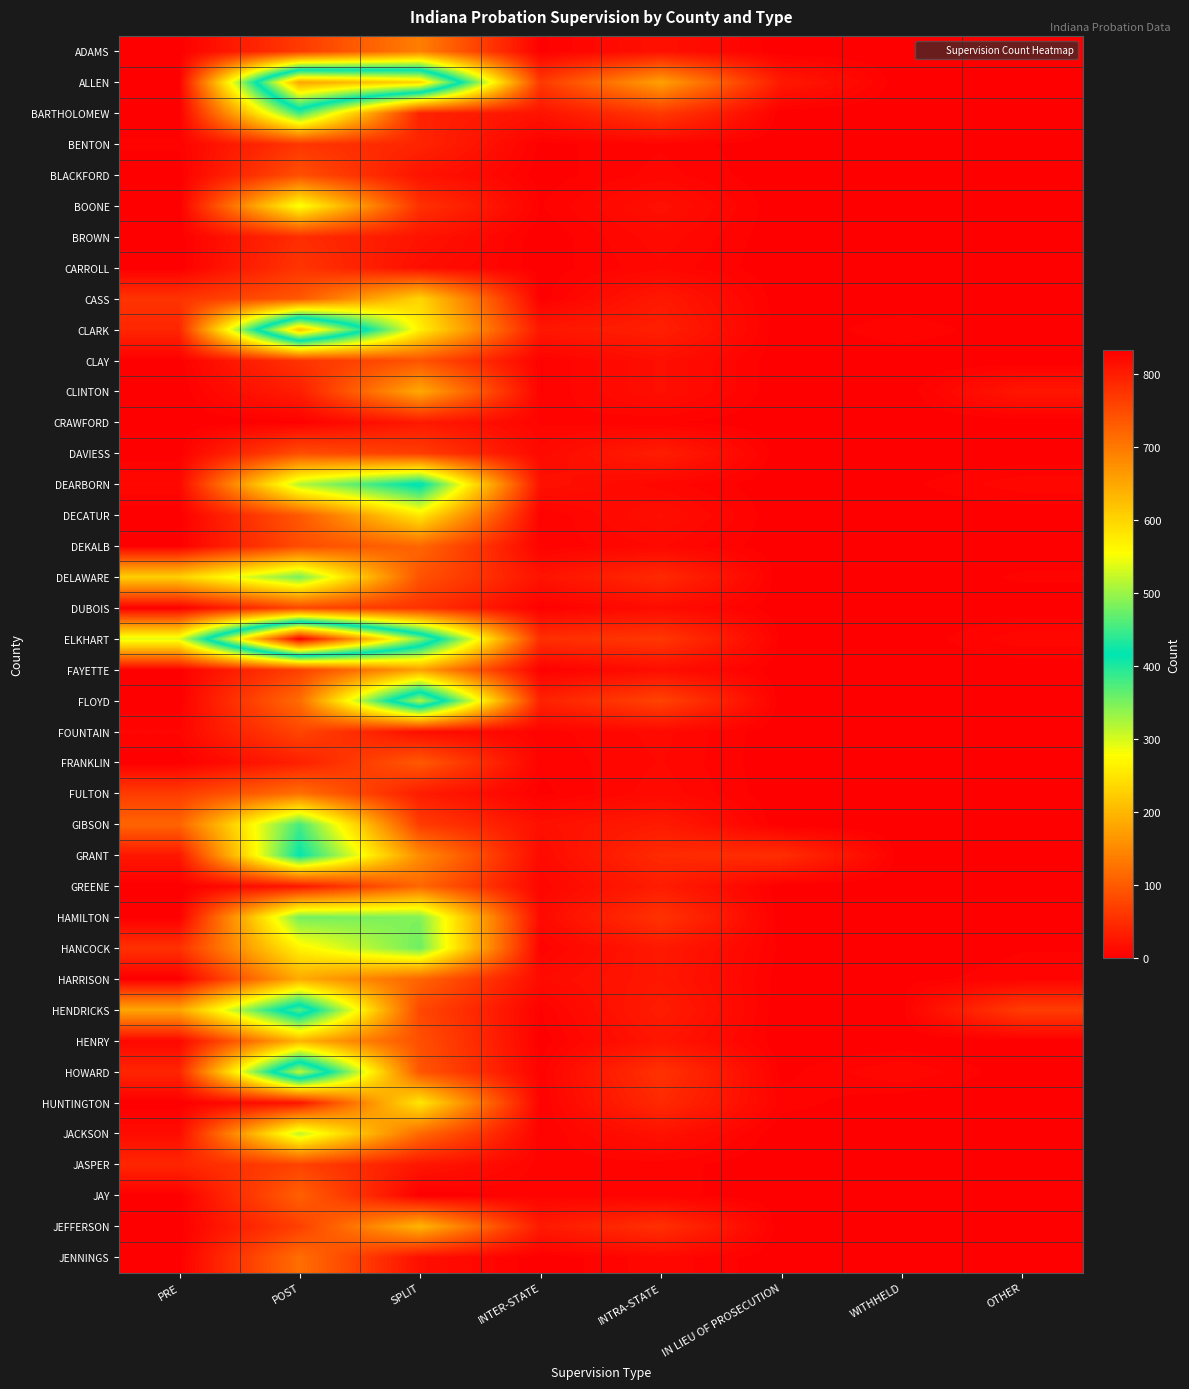

At which category does the chart reach its peak across all series?

POST